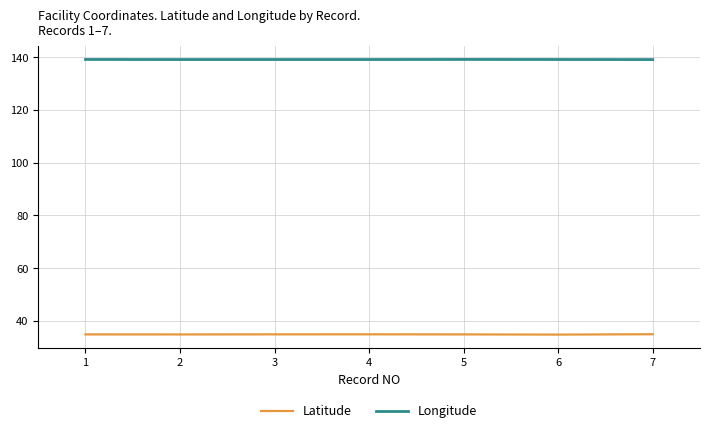

The value of Latitude at 6 is 60.0. True or false?

False